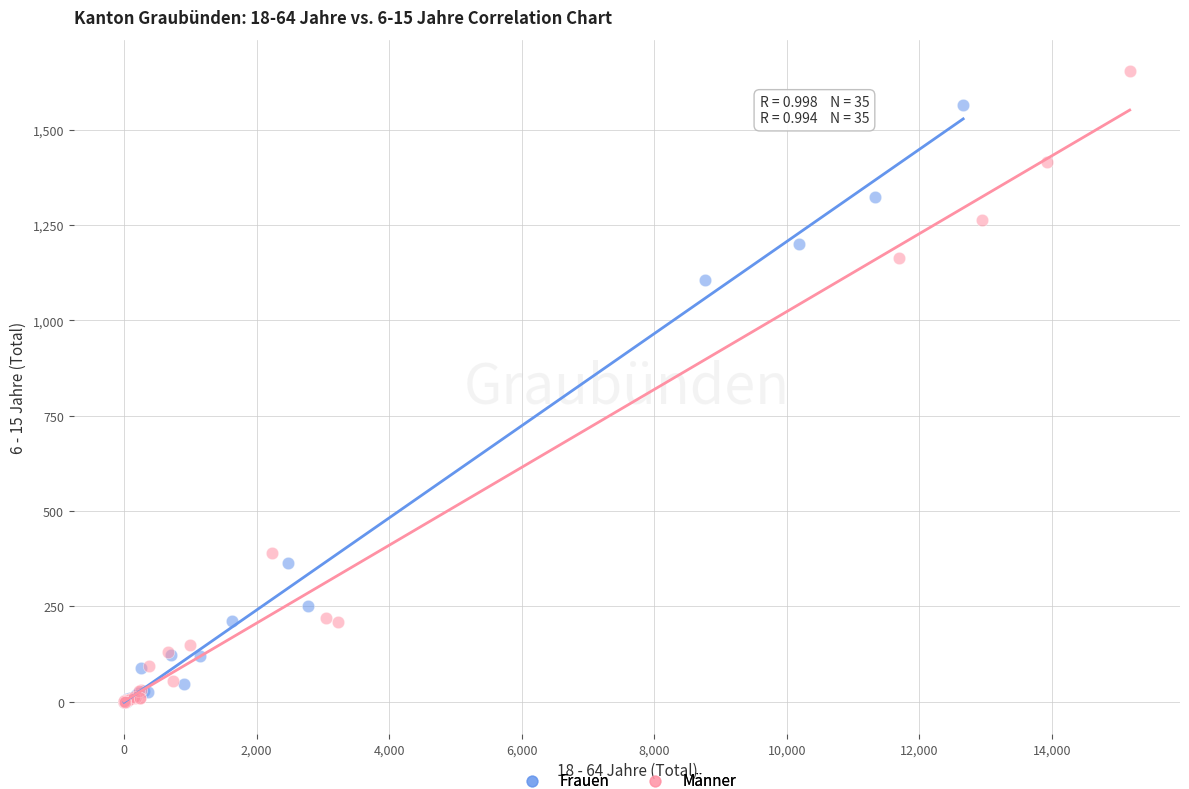

Which series reaches the maximum Y coordinate?

Männer